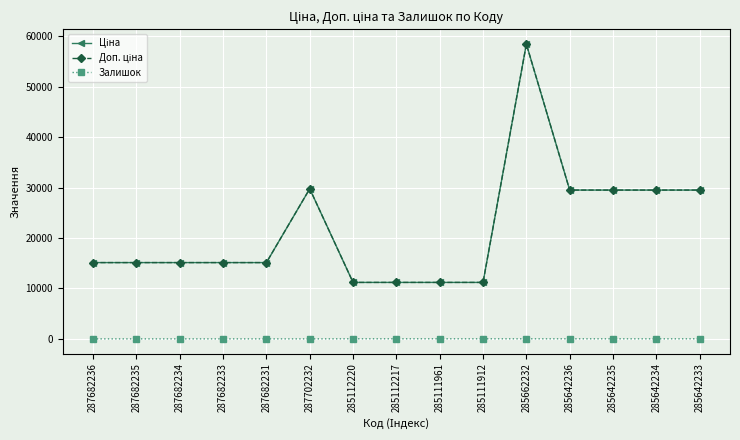

Is this an area chart (filled region under the line)?

No